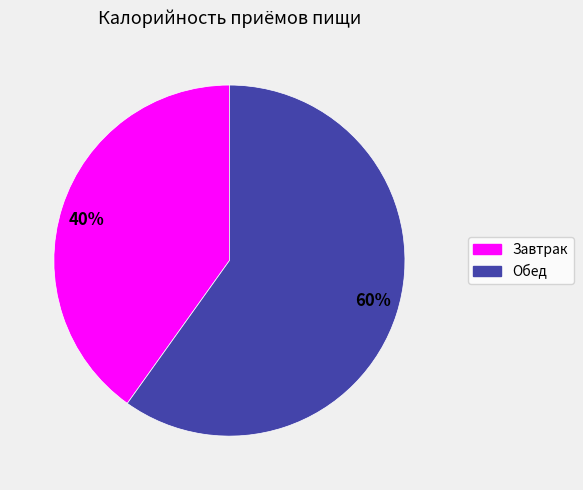

Rank the categories by value from lowest to highest.

40%, 60%